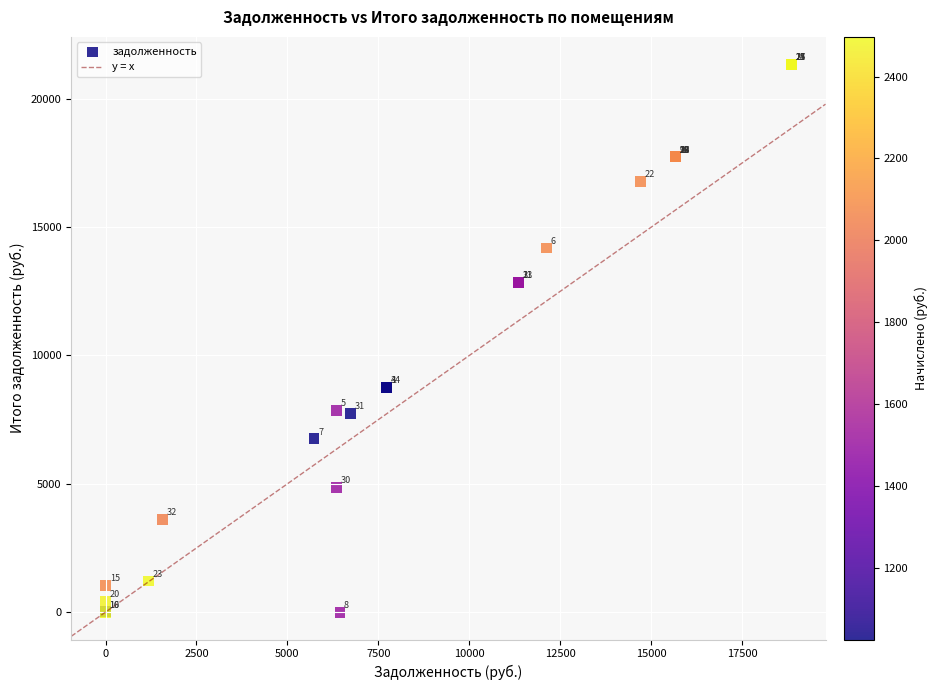

What Y value in the scatter plot is closest to 10673?

8753.7